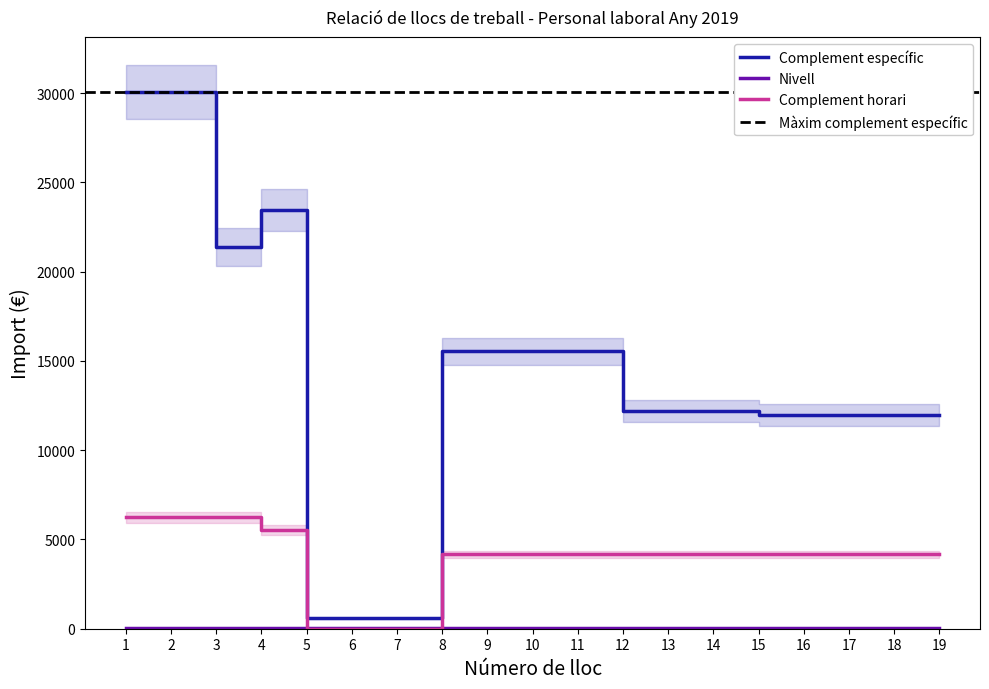

How many lines are shown in the chart?

3